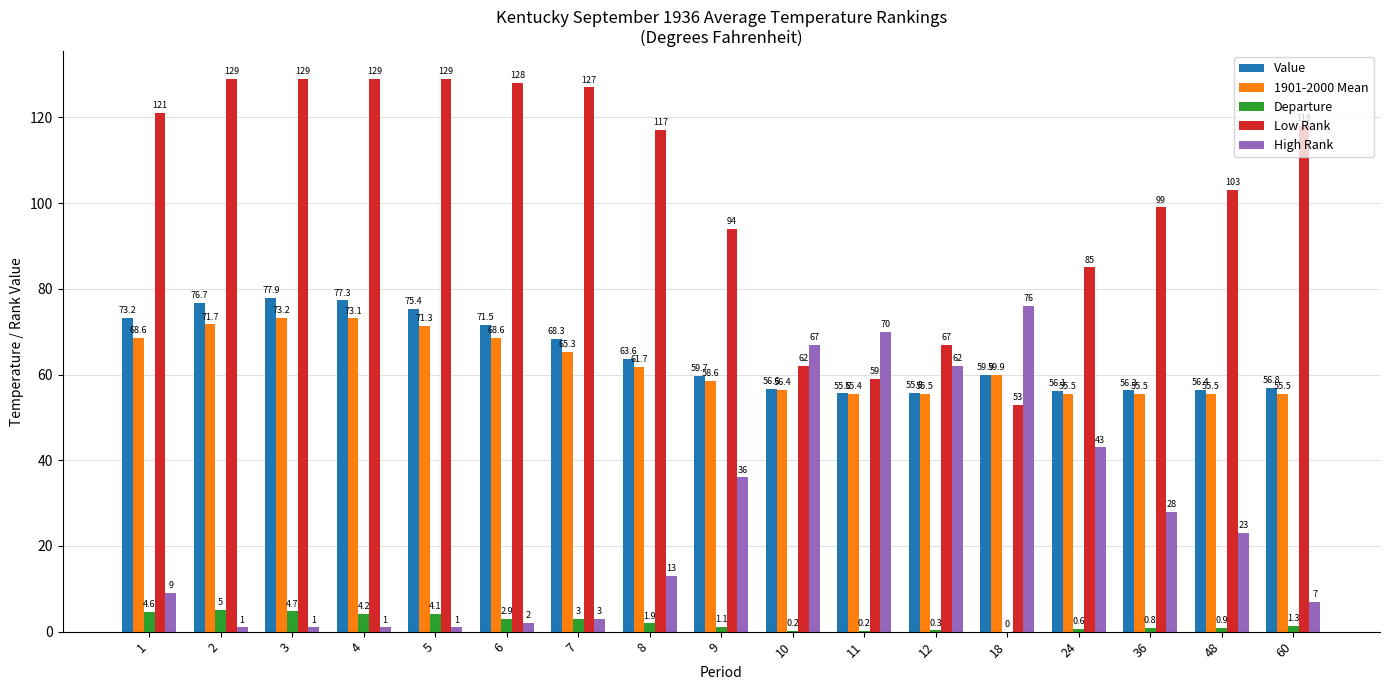

The Departure series shows 4.6 at 1. True or false?

True